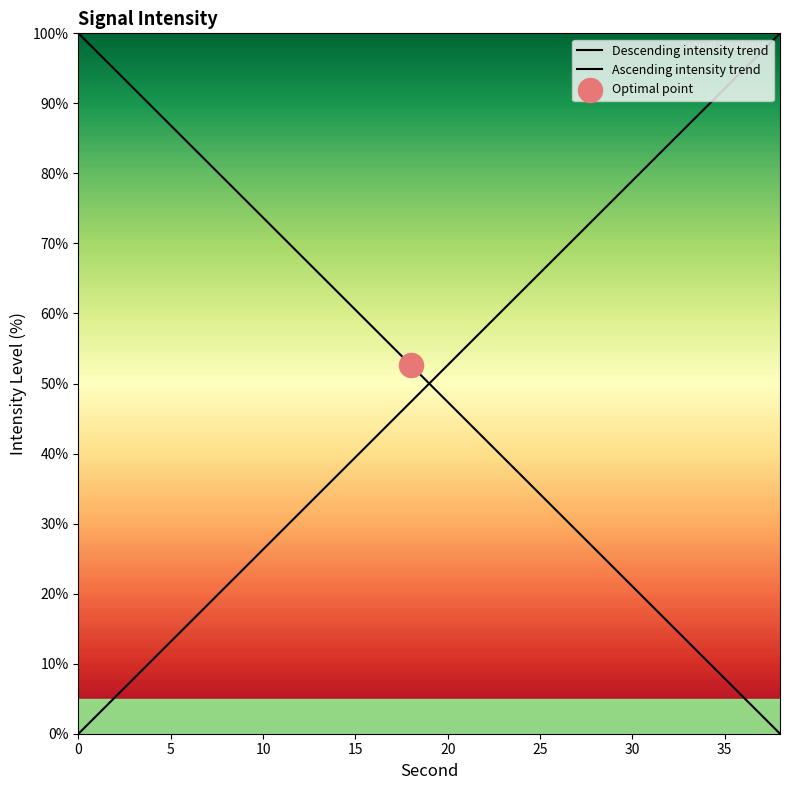

Which series has the largest Y range (max minus min)?

Descending intensity trend